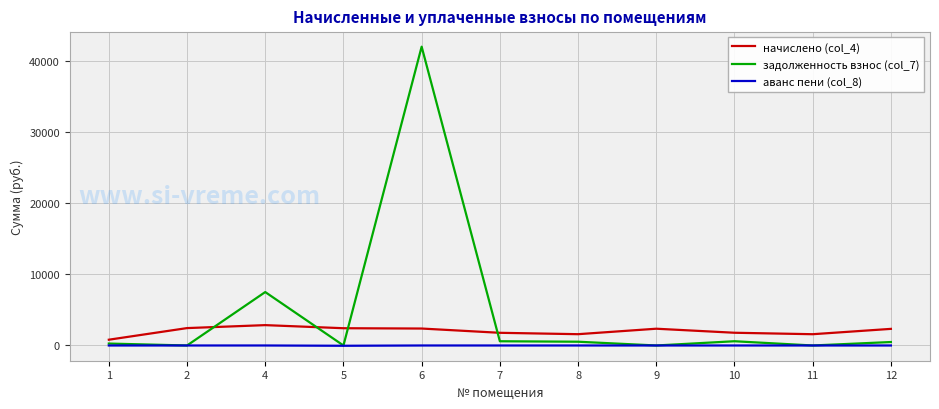

What is the difference between the highest and lowest values at 9?

2360.9